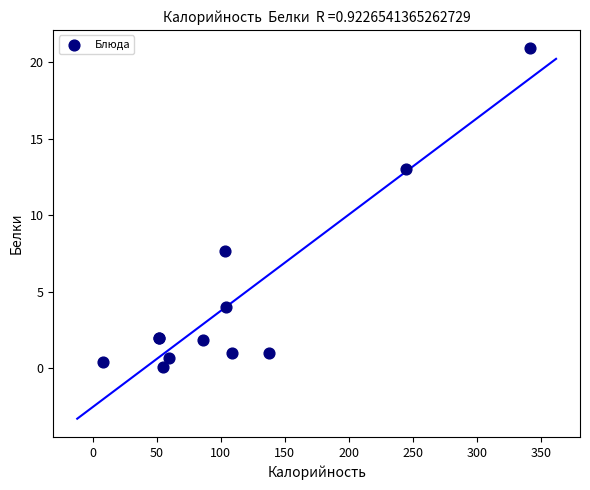

What Y value in the scatter plot is closest to 10?

7.7